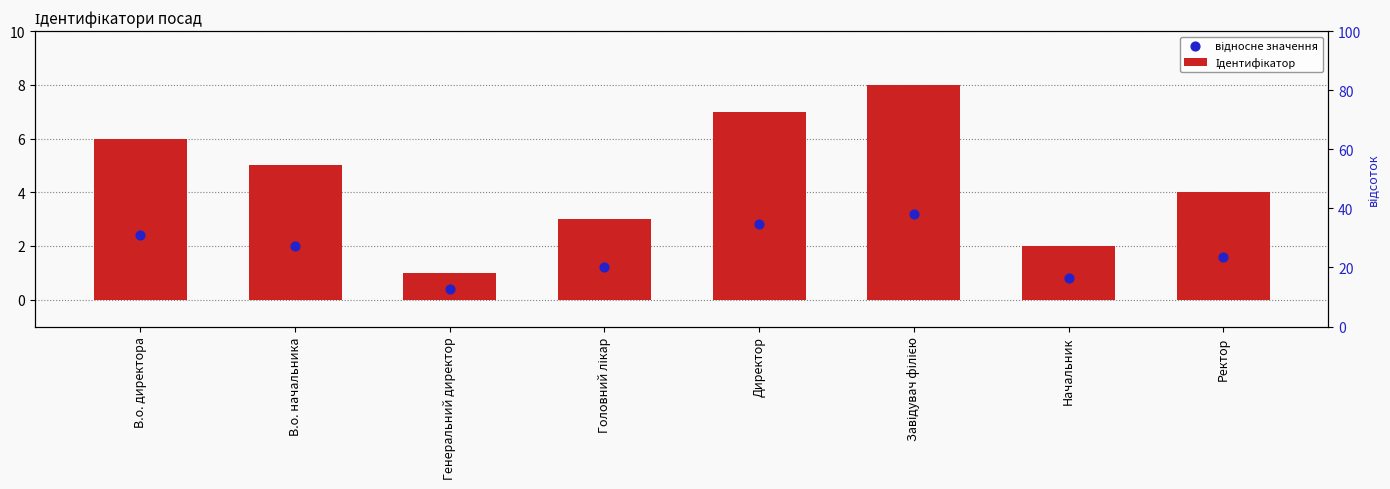

At which category is the sum across all series the highest?

Завідувач філією